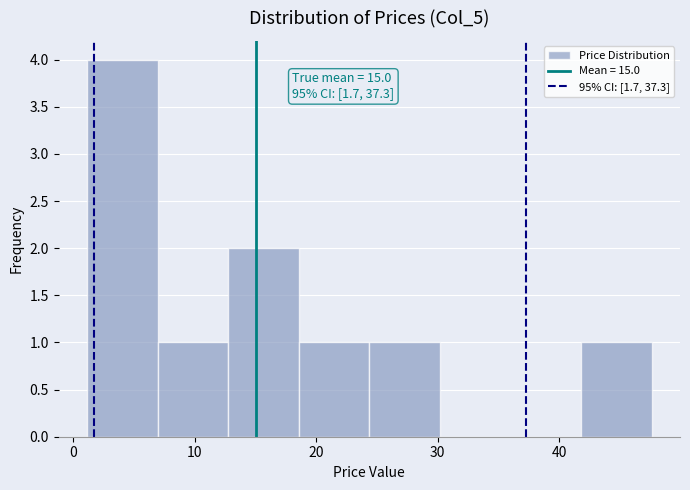

Over which range of the x-axis is the bar tallest?

1 to 7